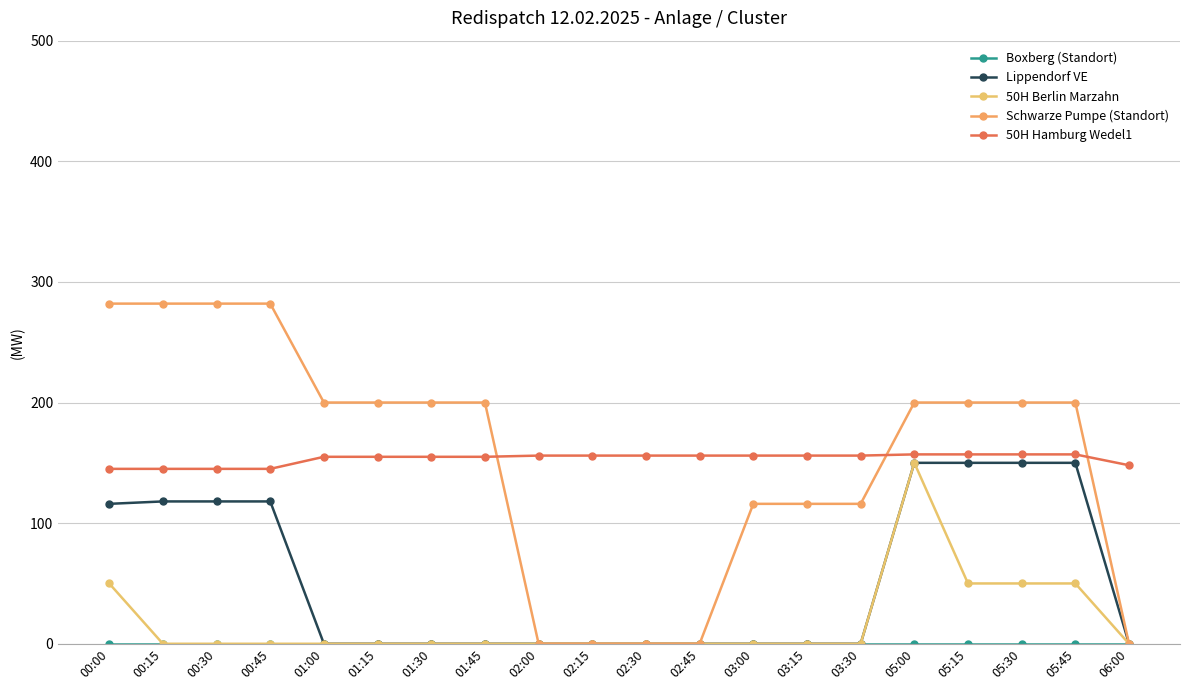

How many series are shown in this chart?

5